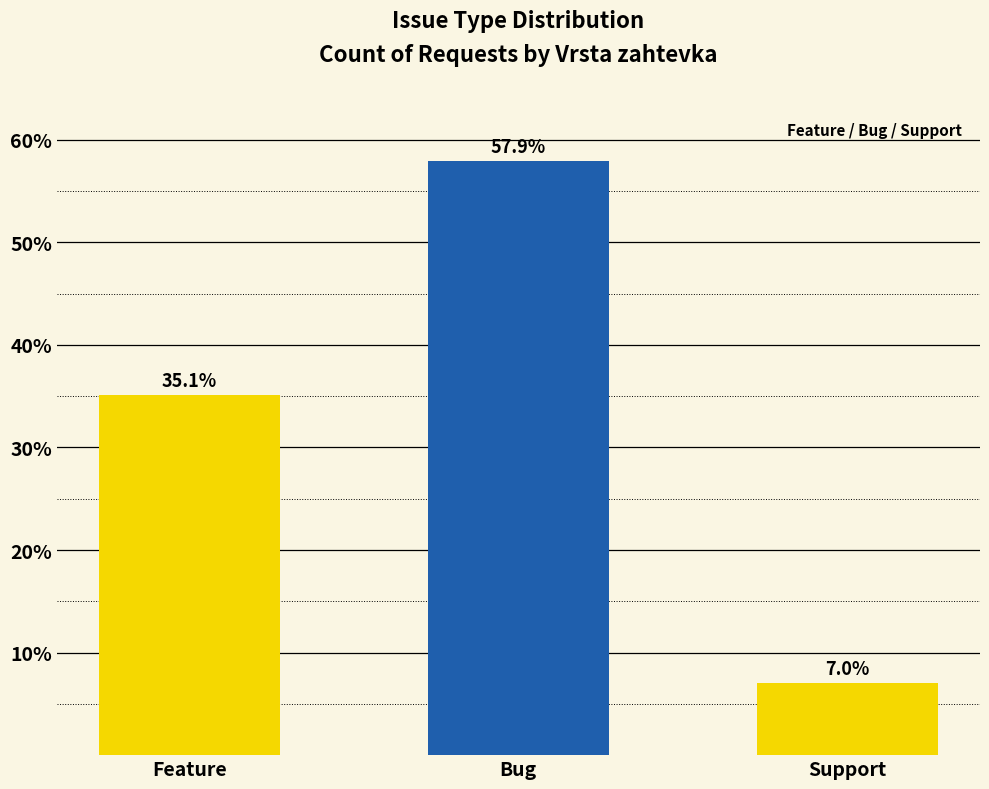

What is the smallest value displayed?

7.0